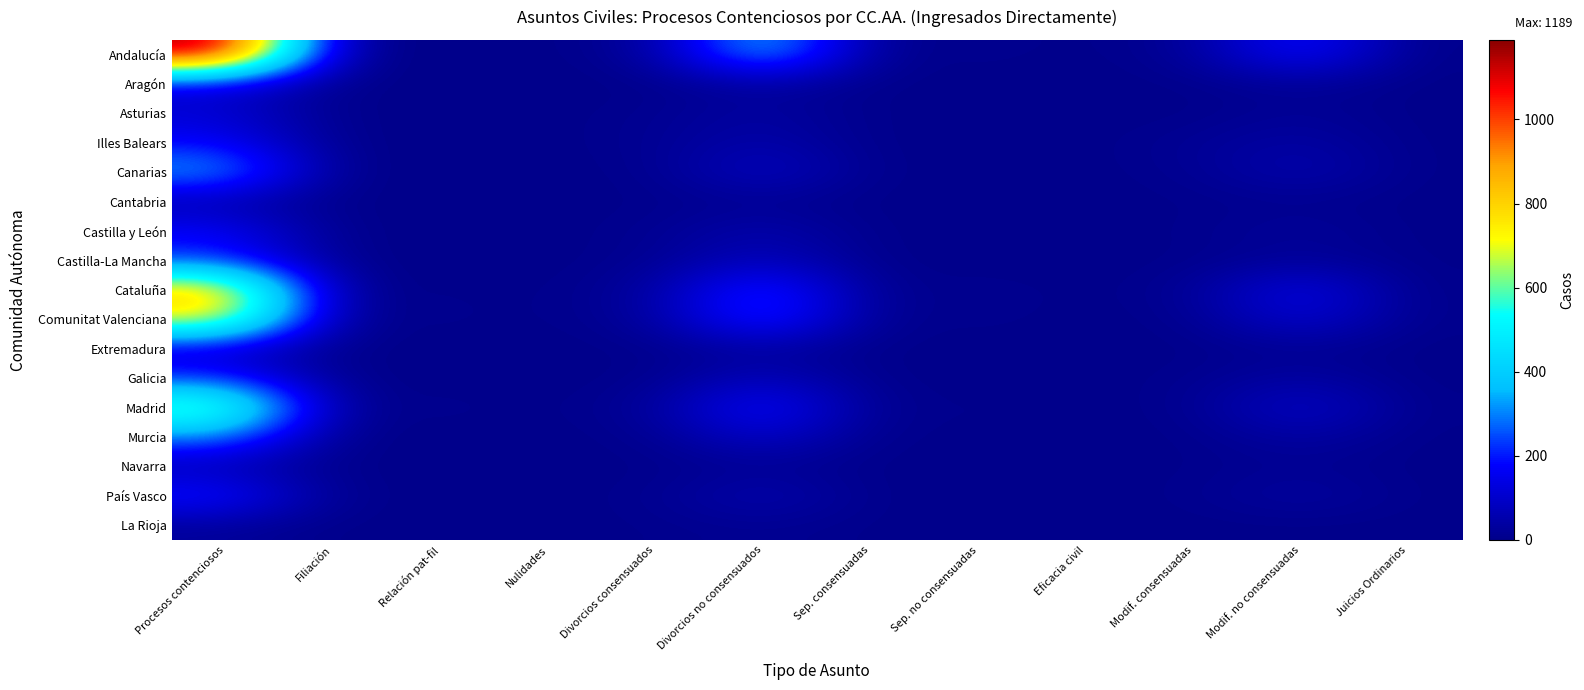

Which series has the largest range (max minus min)?

Andalucía